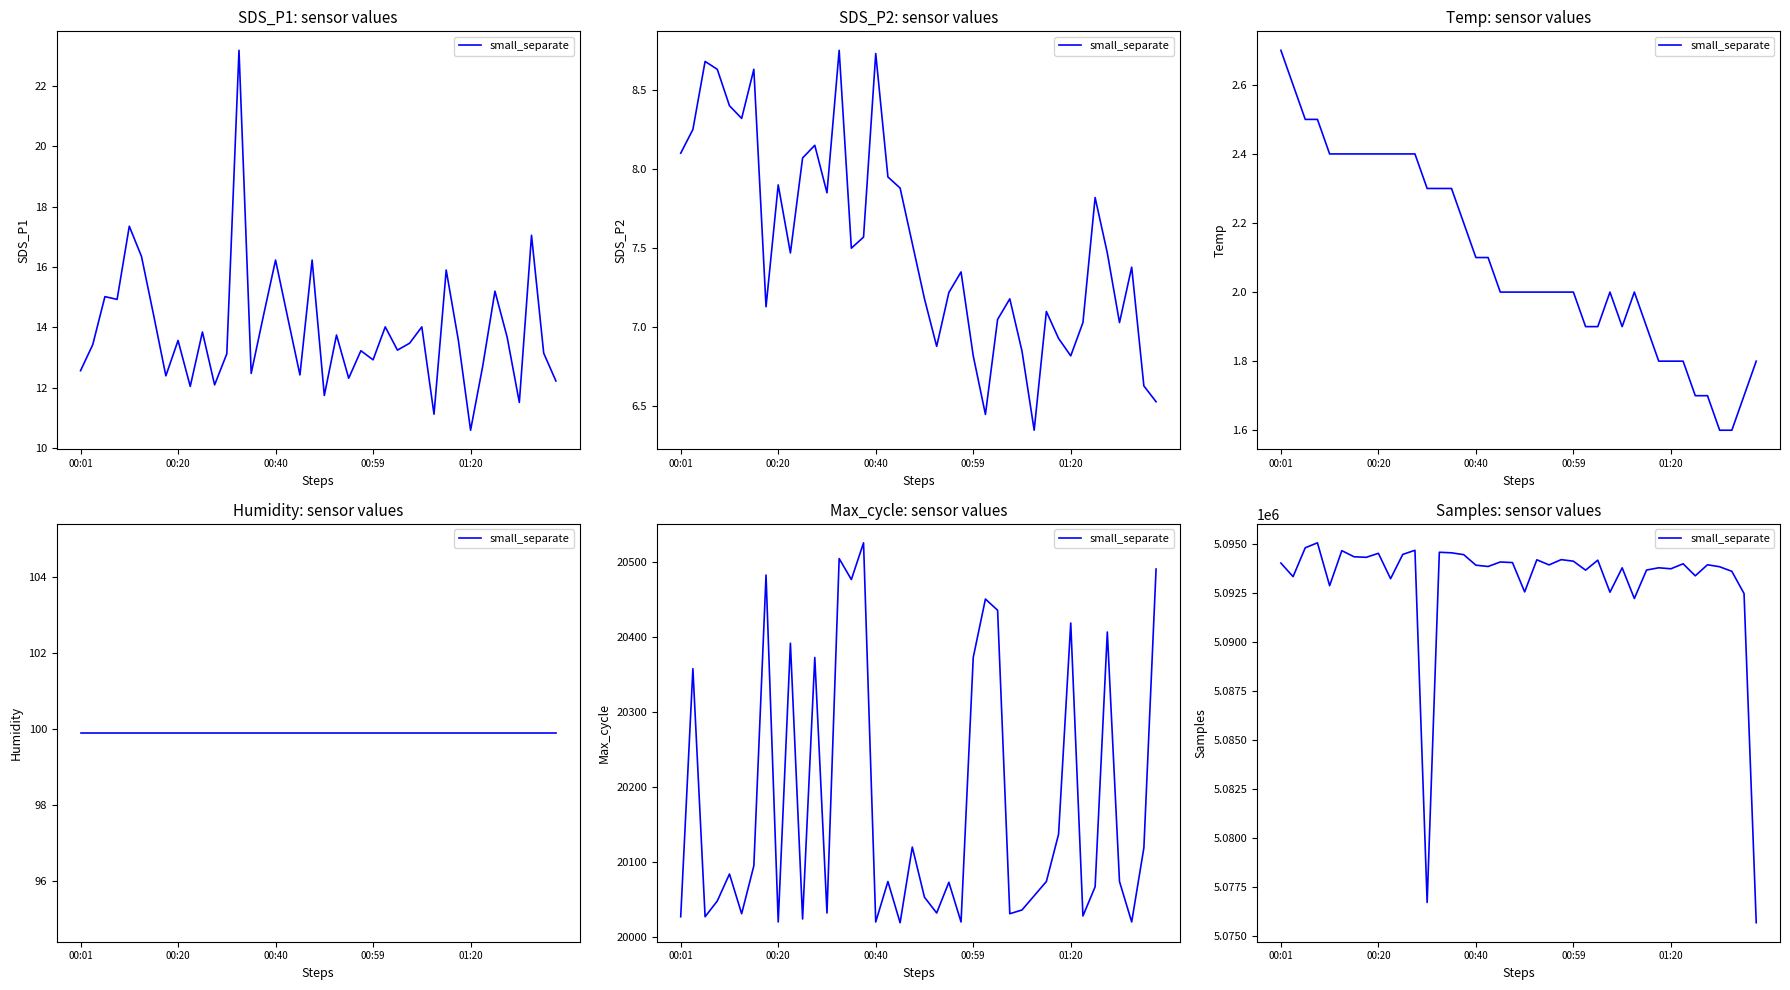

Does the chart have visible grid lines?

No